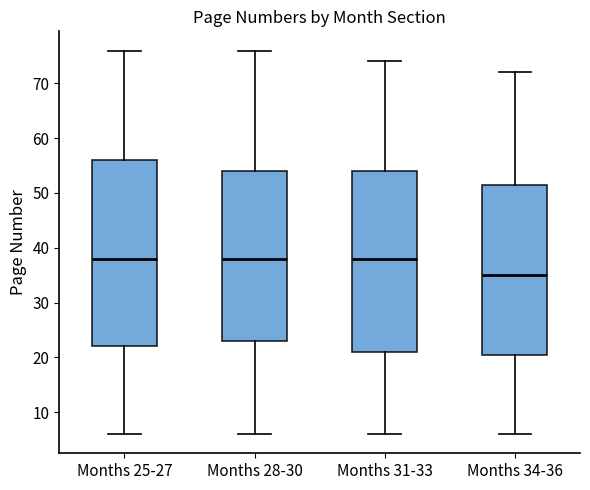

Comparing the boxes themselves (not the whiskers), which one is the tallest?

Months 25-27